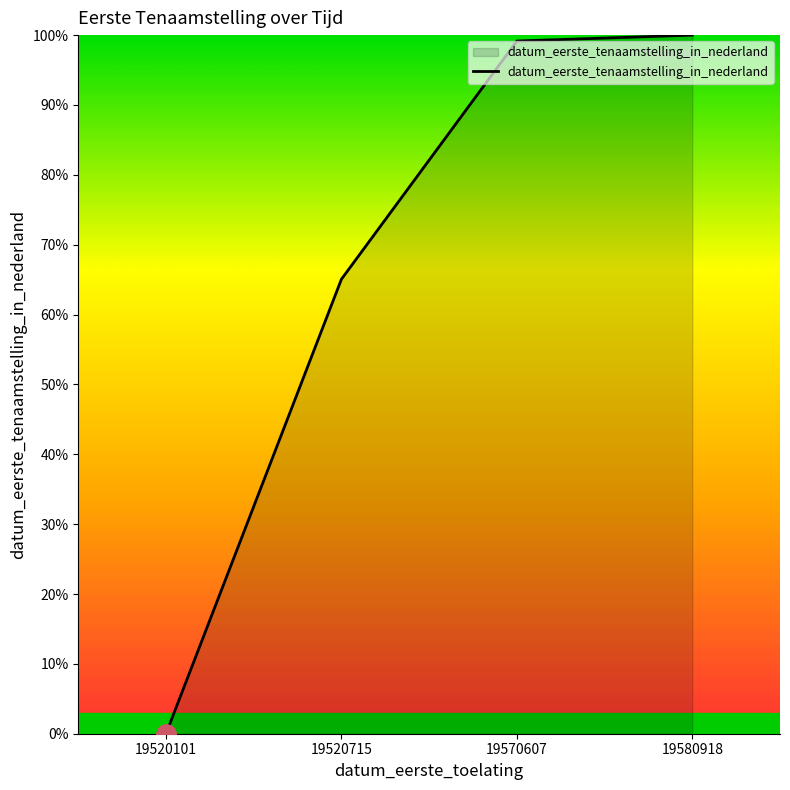

At which label does the data first exceed 99?

19570607